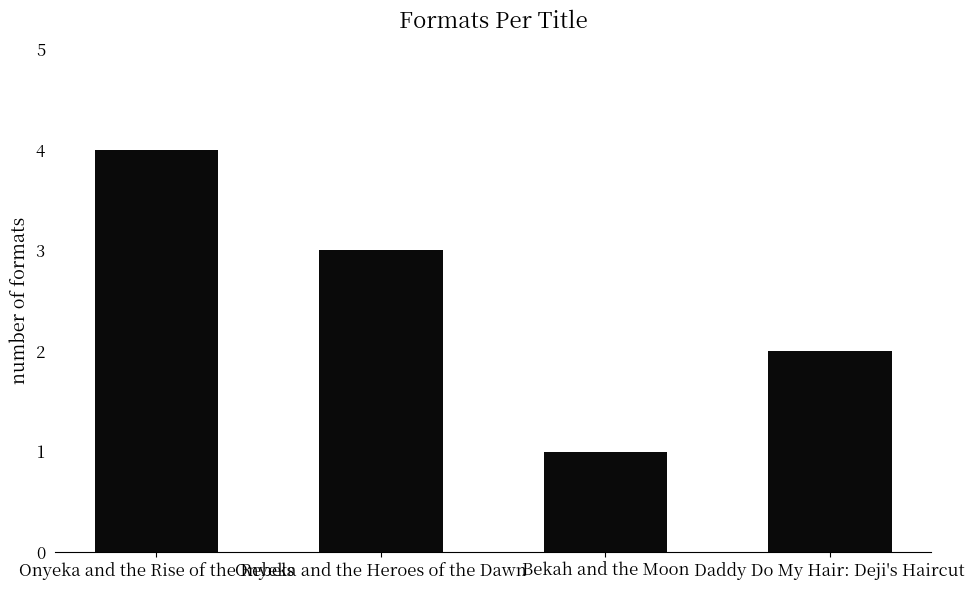

Which category has the highest value across all series?

Onyeka and the Rise of the Rebels